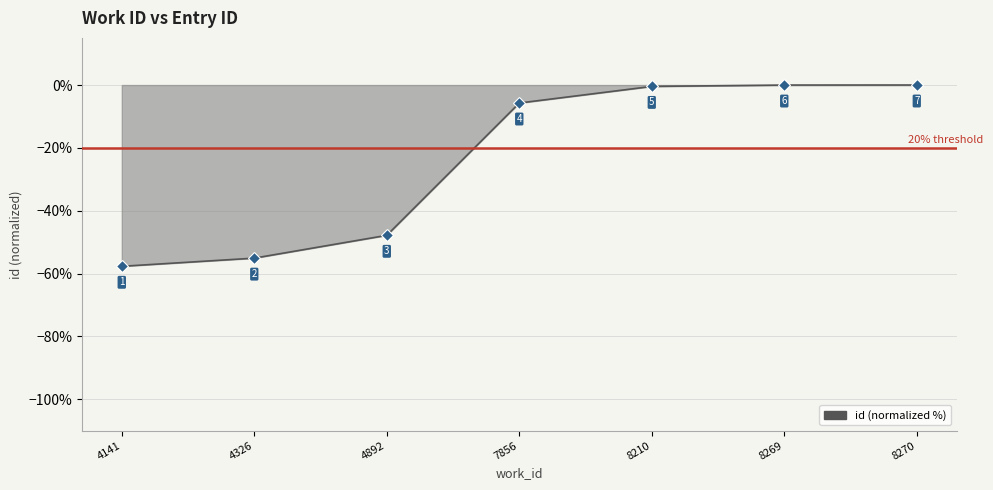

True or false: there are more than 1 points higher than both neighbors.

False